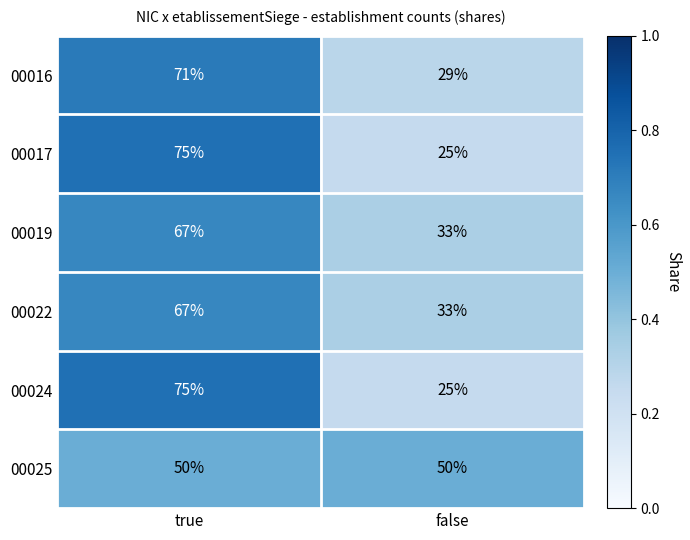

True or false: 00016 has a value of 71 at true.

True